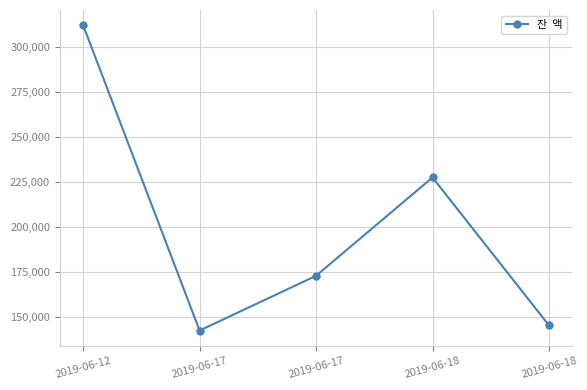

What is the value of the 2nd point from the left?

142220